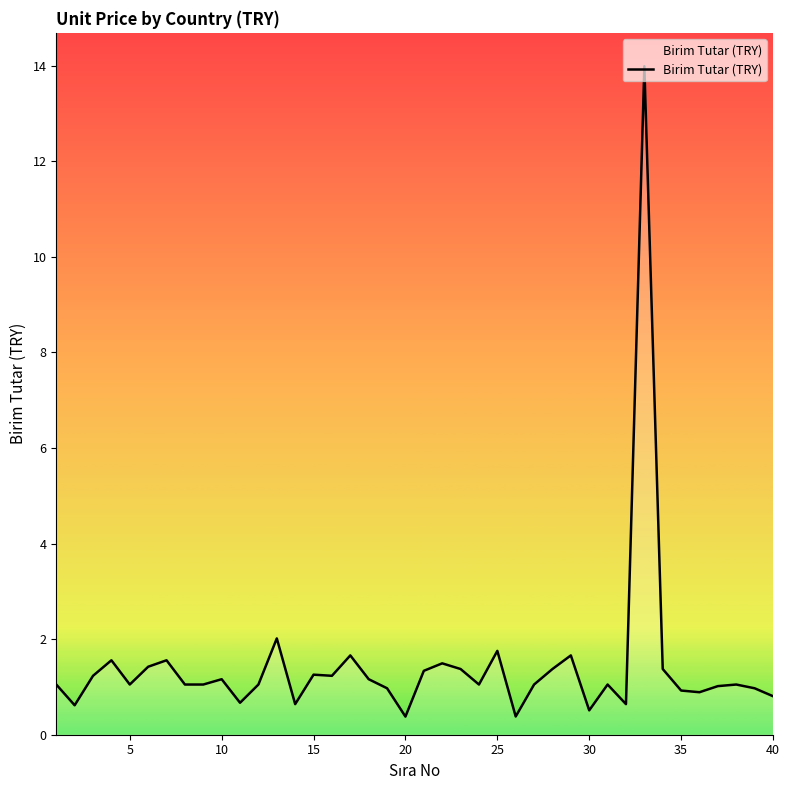

What is the greatest value displayed?

14.0